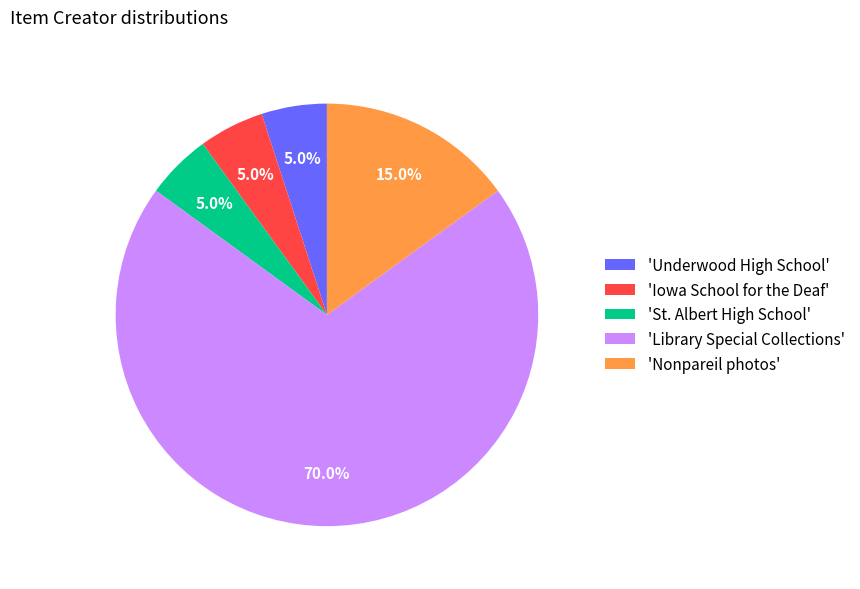

Which category accounts for the majority?

'Library Special Collections'